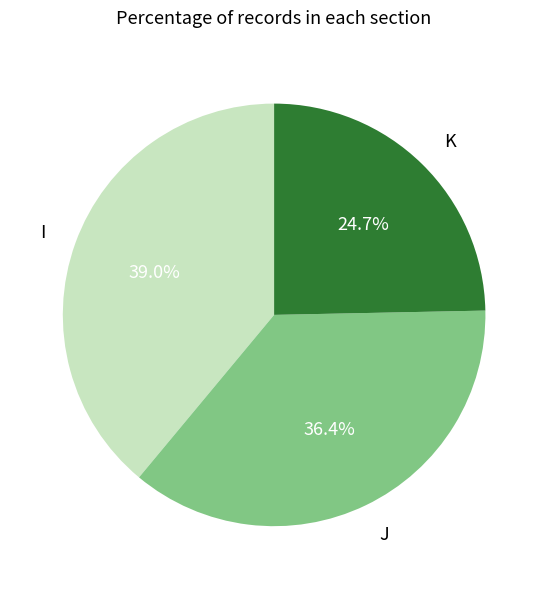

To the nearest percent, what portion does K represent?

25%